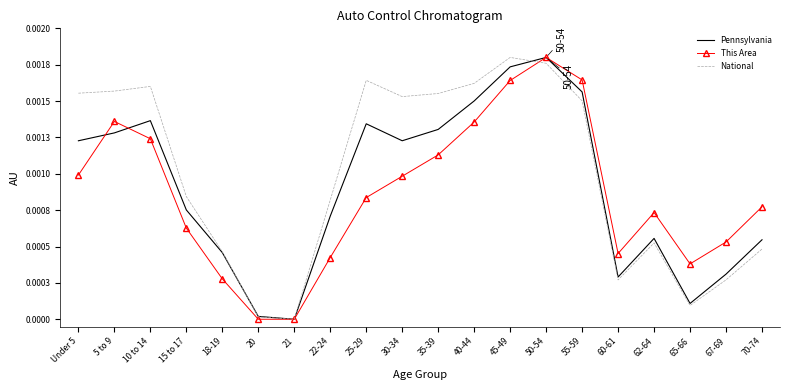

Which series has the largest total across all categories?

National